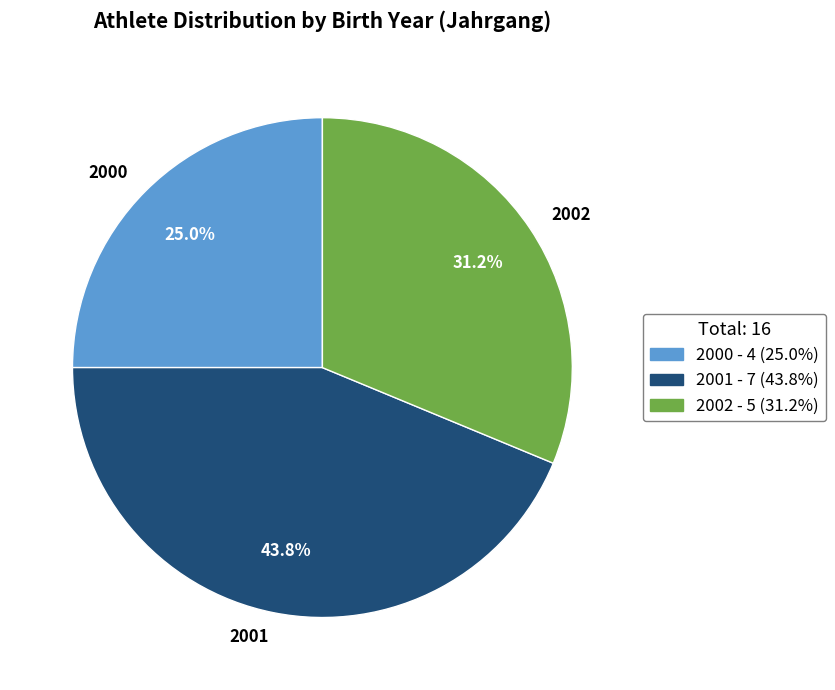

The 2000 slice represents 25% of the pie. True or false?

True